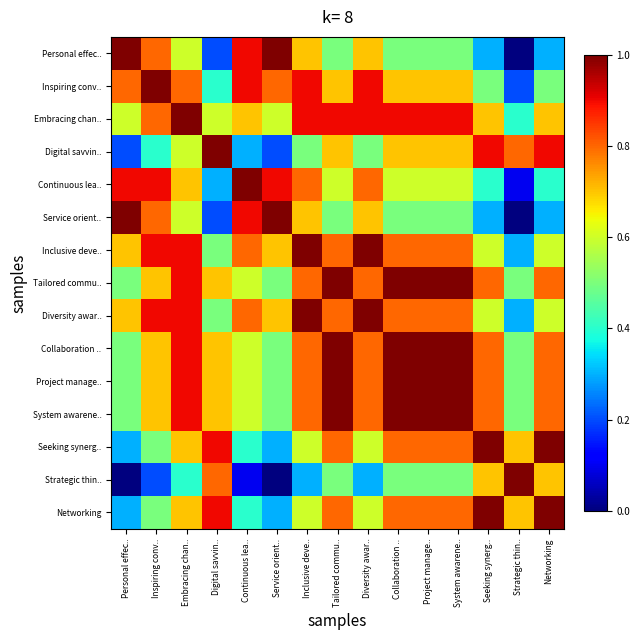

What is the spread (max minus min) of values at Digital savvin..?

0.8